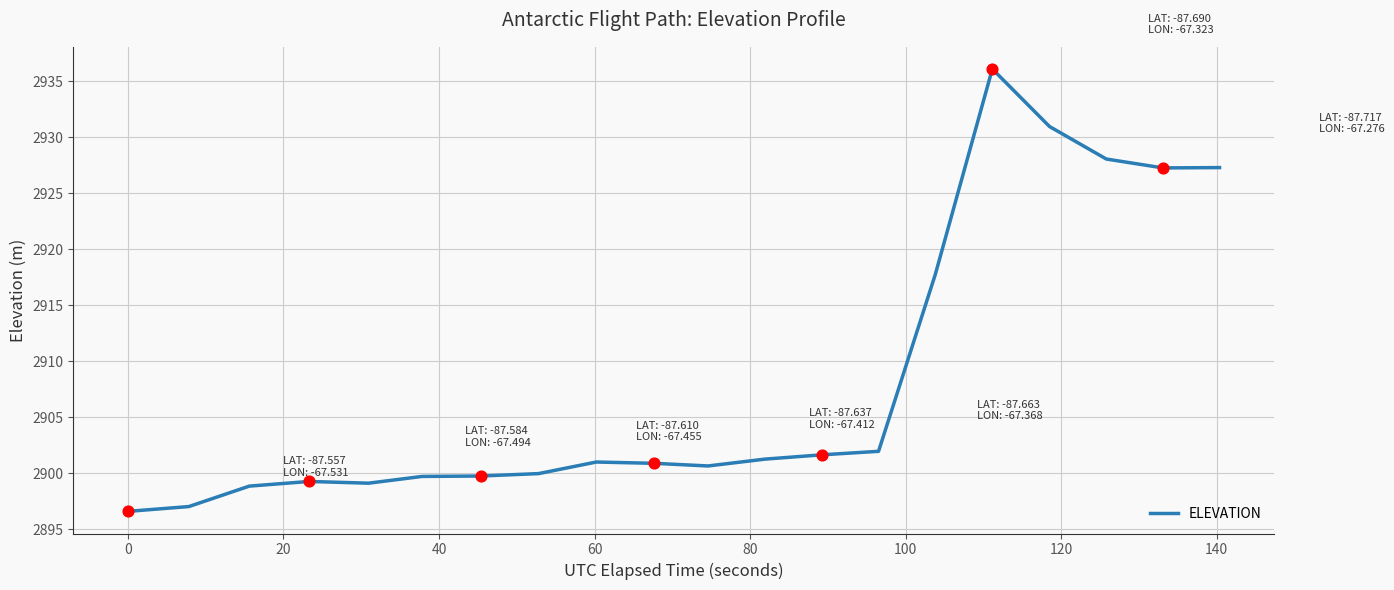

What is the greatest value displayed?

2936.1